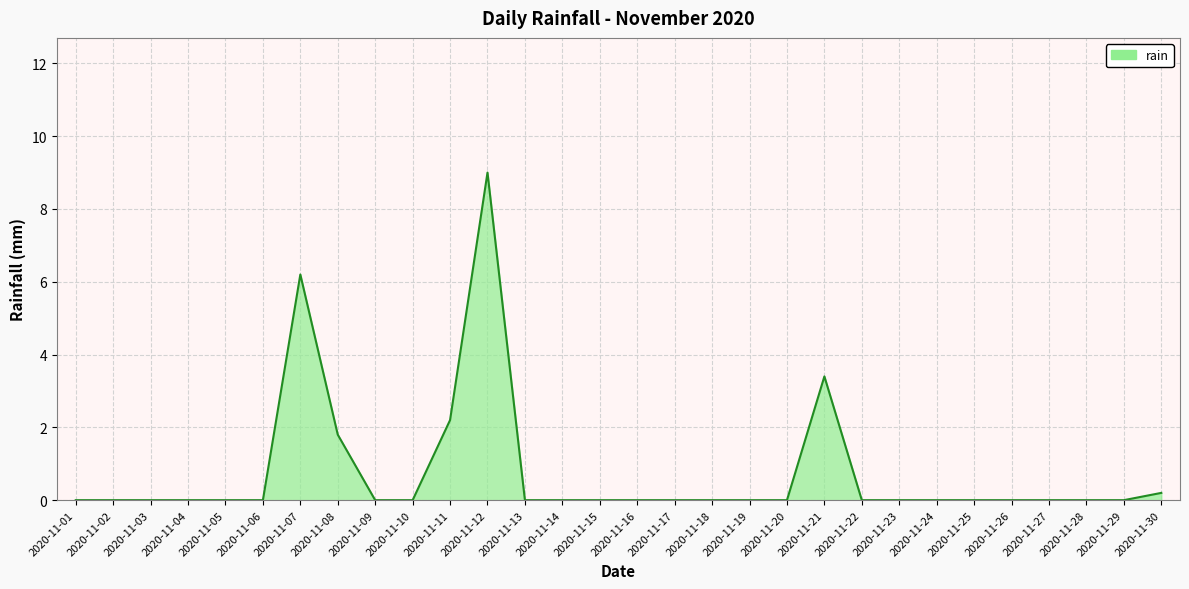

What is the maximum value shown in the chart?

9.0